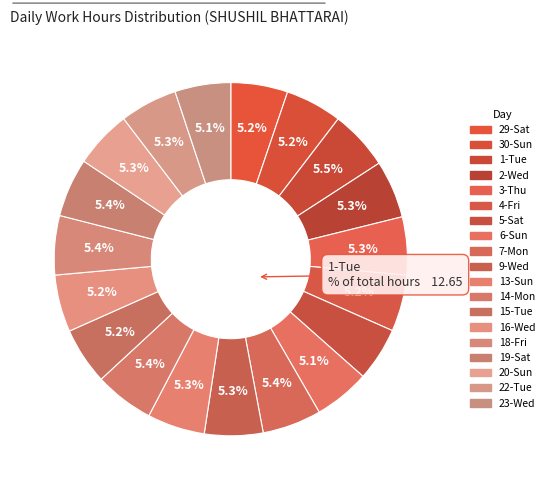

How many slices are in this pie chart?

19